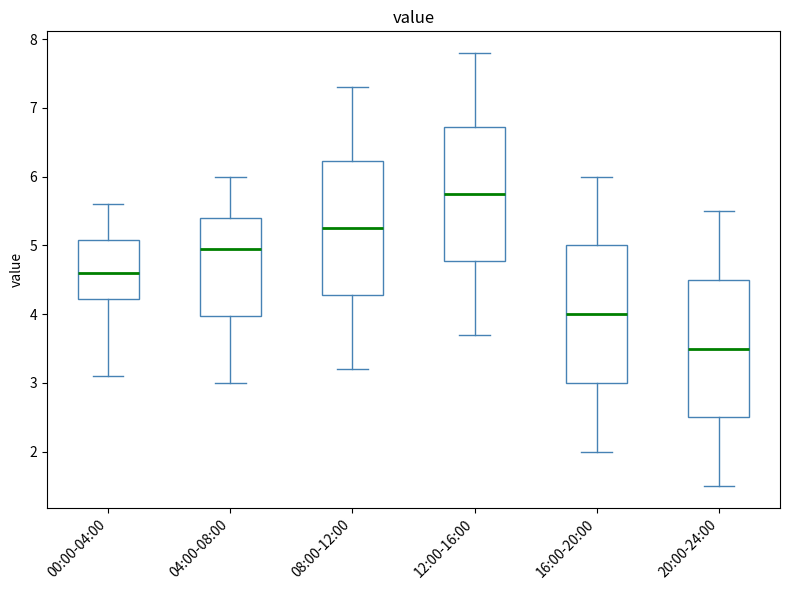

Where does the lower whisker of the box for 04:00-08:00 end on the y-axis? The values are not printed on the chart, so give them approximately, as read against the axis.

3.0